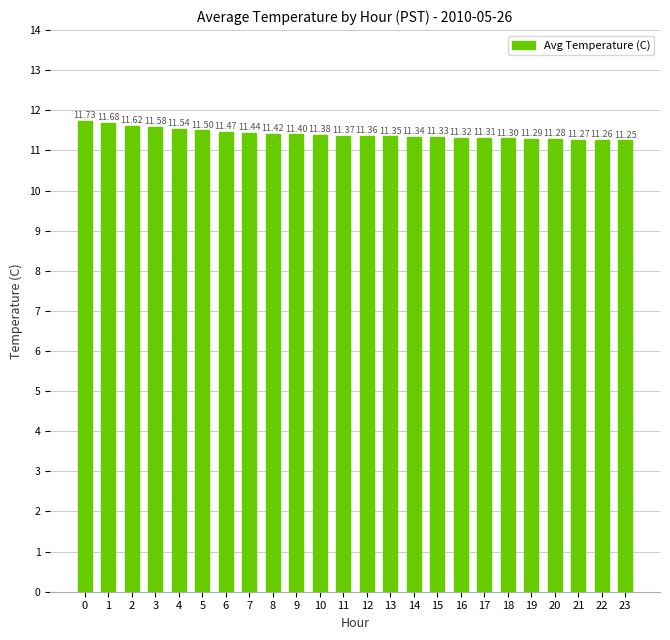

Rank the categories by value from highest to lowest.

0, 1, 2, 3, 4, 5, 6, 7, 8, 9, 10, 11, 12, 13, 14, 15, 16, 17, 18, 19, 20, 21, 22, 23